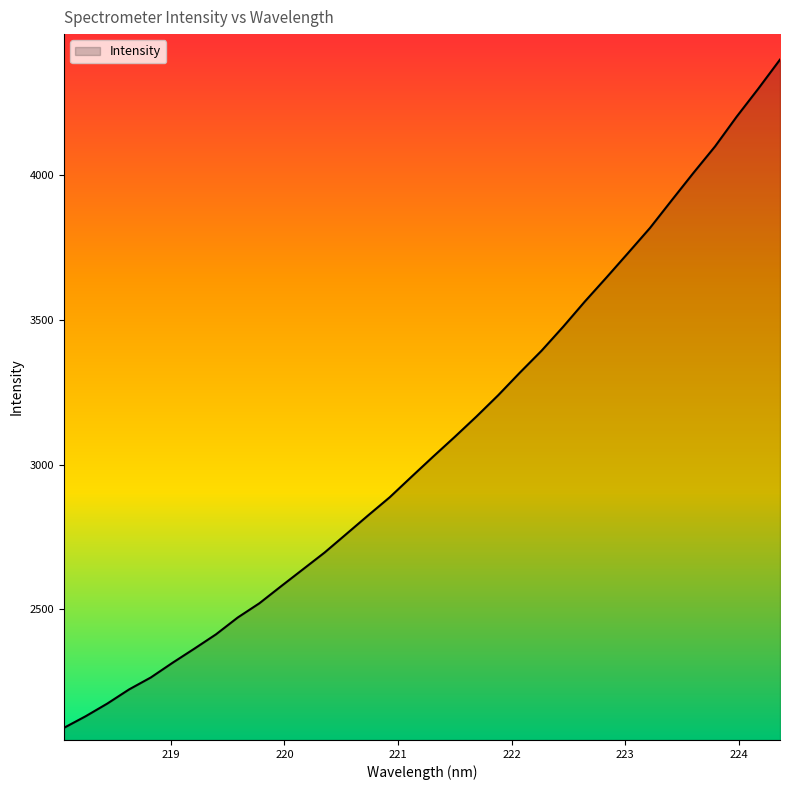

What is the smallest value displayed?

2091.3